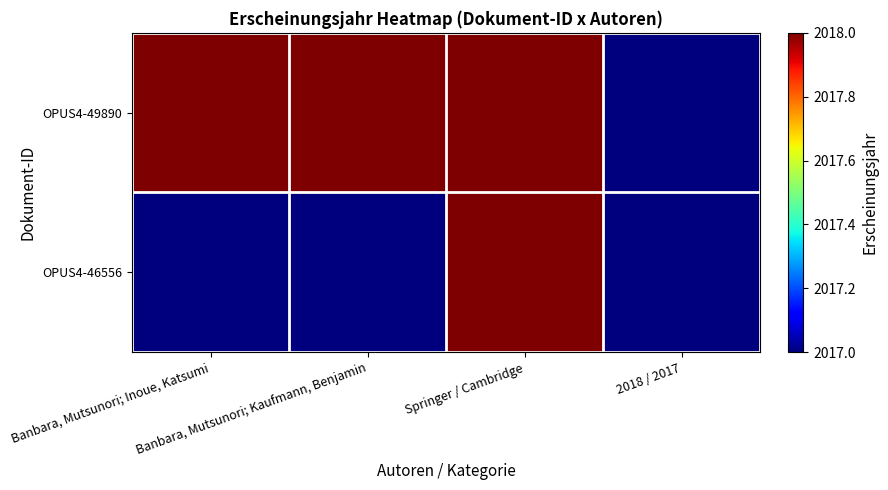

Reading left to right, list all the values displayed in this chart.

OPUS4-49890: Banbara, Mutsunori; Inoue, Katsumi=2018	Banbara, Mutsunori; Kaufmann, Benjamin=2018	Springer / Cambridge=2018	2018 / 2017=2017
OPUS4-46556: Banbara, Mutsunori; Inoue, Katsumi=2017	Banbara, Mutsunori; Kaufmann, Benjamin=2017	Springer / Cambridge=2018	2018 / 2017=2017